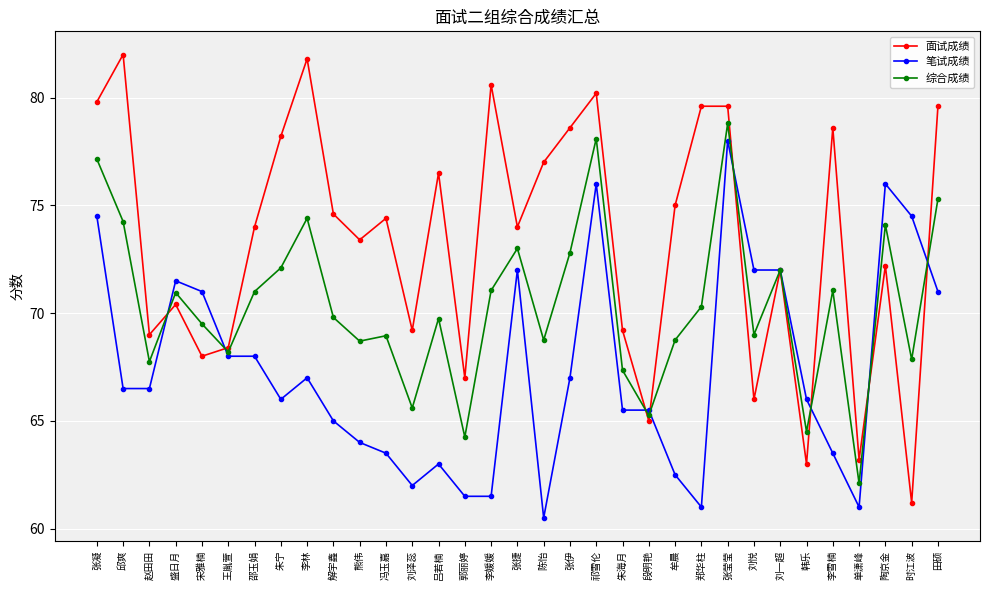

Count the number of categories in the chart.

33